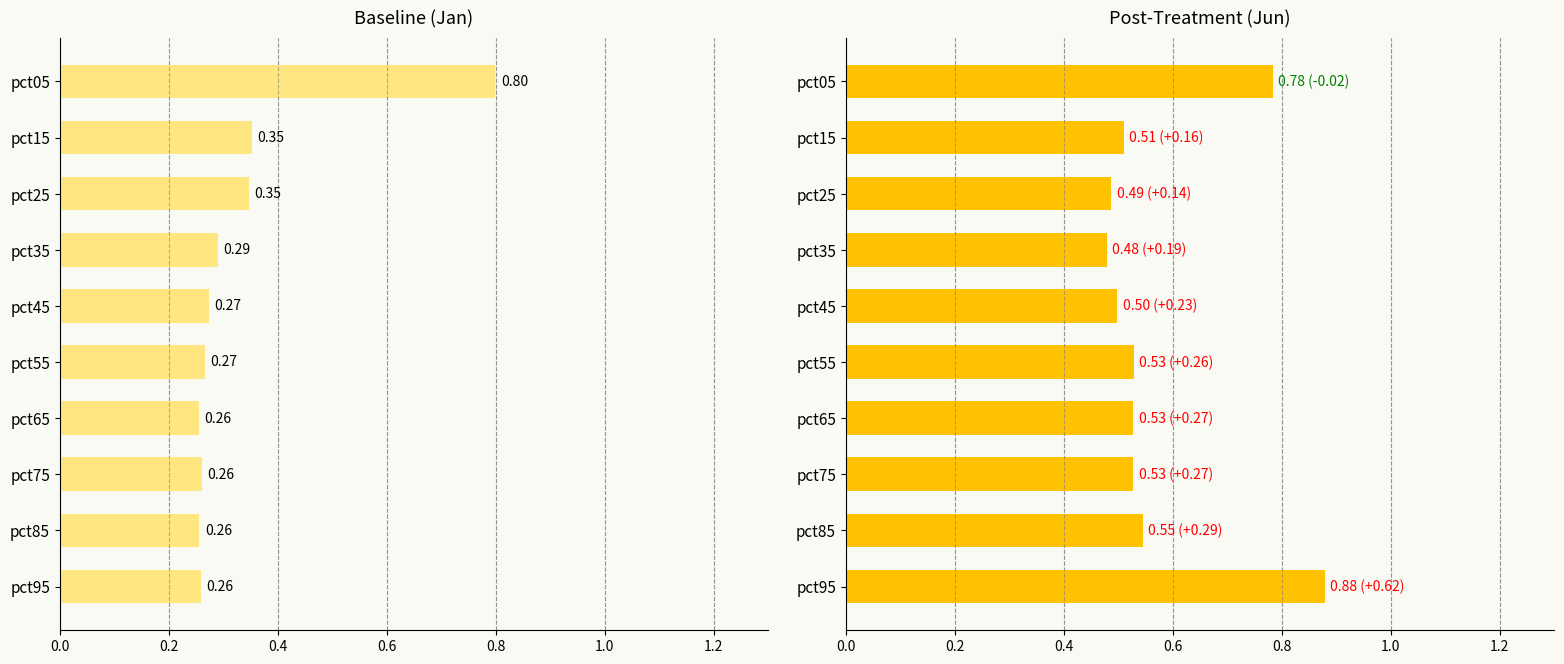

Rank the series by their average value, from highest to lowest.

Jun, Jan